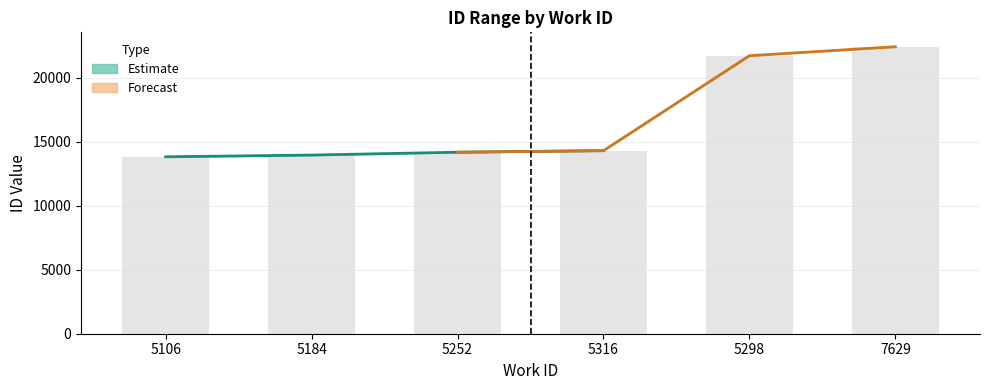

Rank the categories by value from lowest to highest.

5106, 5184, 5252, 5316, 5298, 7629